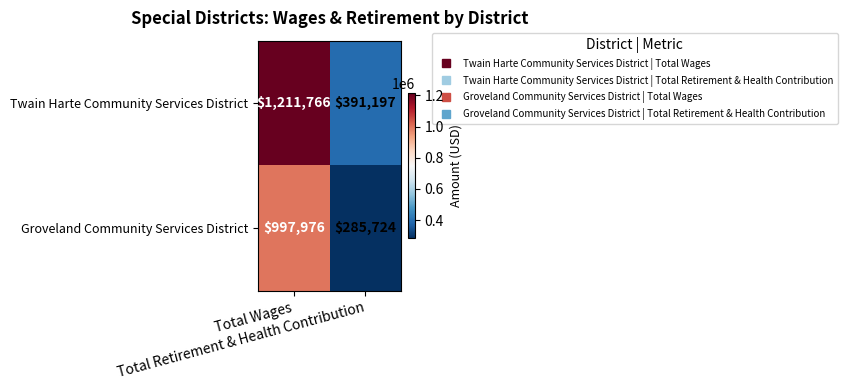

Which series has the widest spread of values?

Twain Harte Community Services District